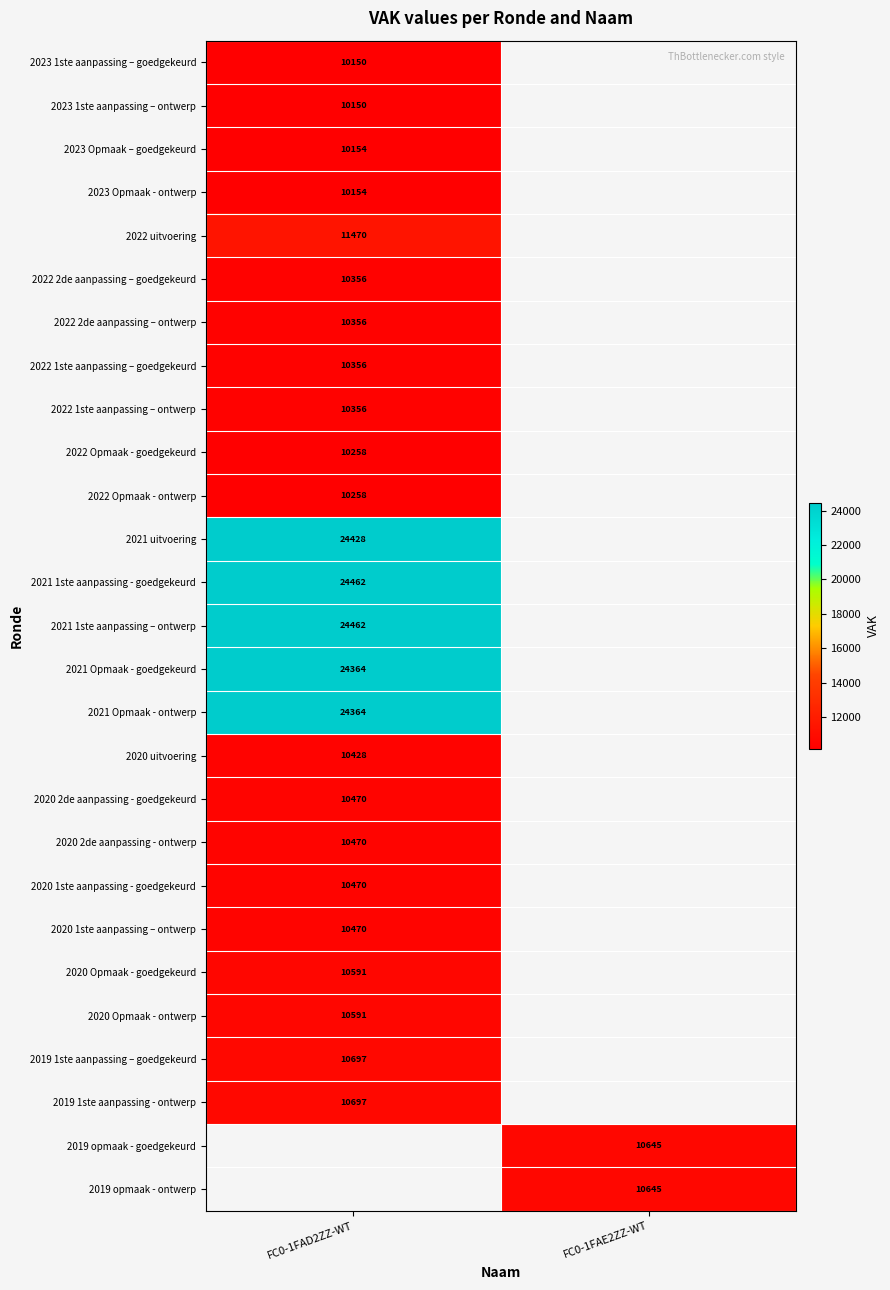

Which label corresponds to the smallest value in the chart?

FC0-1FAD2ZZ-WT